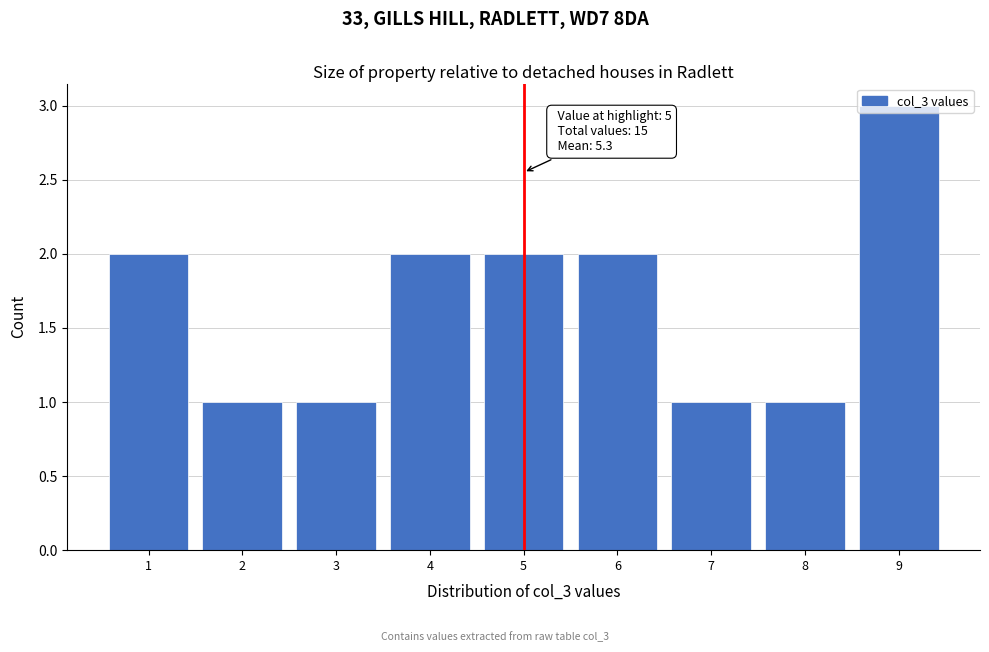

Which range on the x-axis has the tallest bar?

8.5 to 9.5